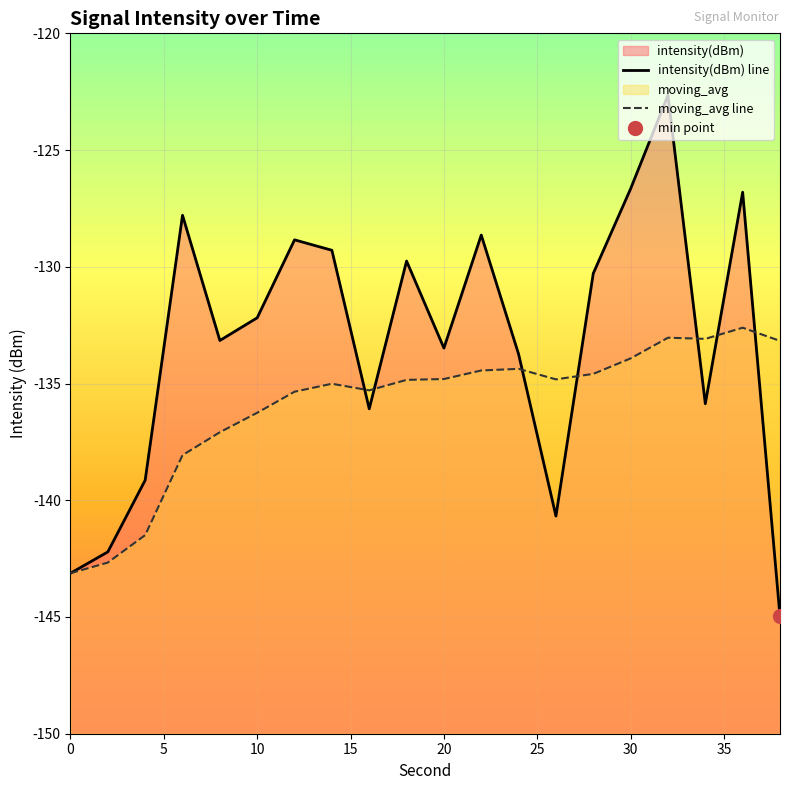

List the labels in order of intensity(dBm) value, smallest first.

38, 0, 2, 26, 4, 16, 34, 24, 20, 8, 10, 28, 18, 14, 12, 22, 6, 36, 30, 32